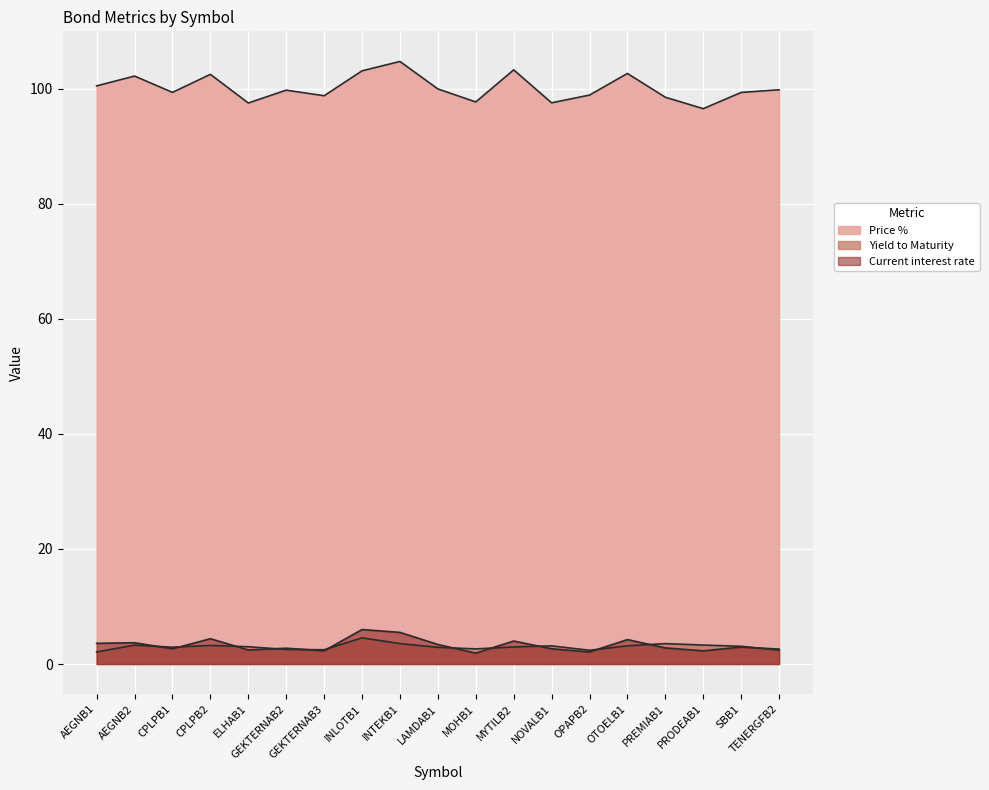

What is the approximate value of Yield to Maturity at NOVALB1?

3.2